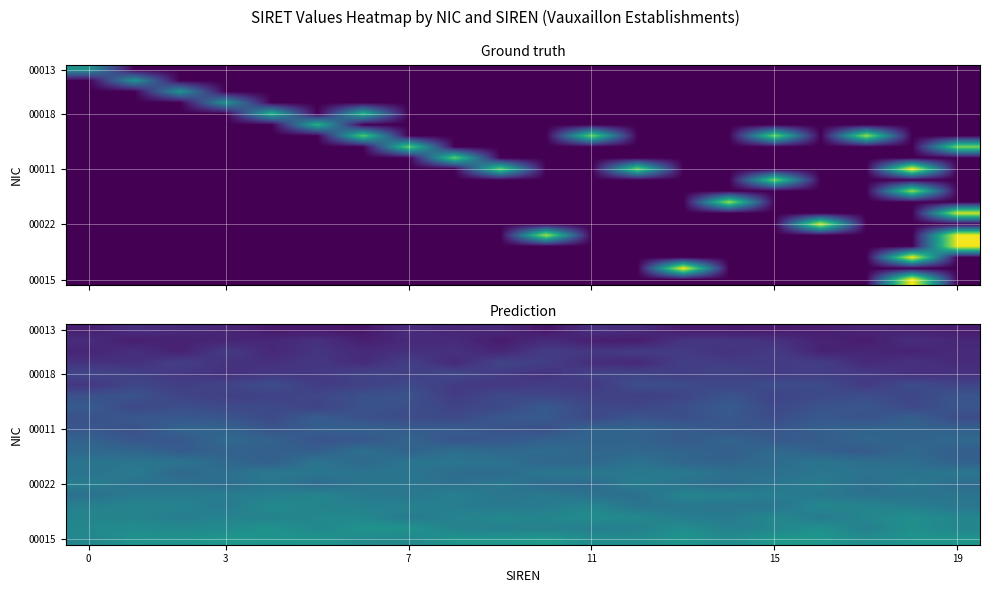

What is the minimum value shown in the chart?

0.1